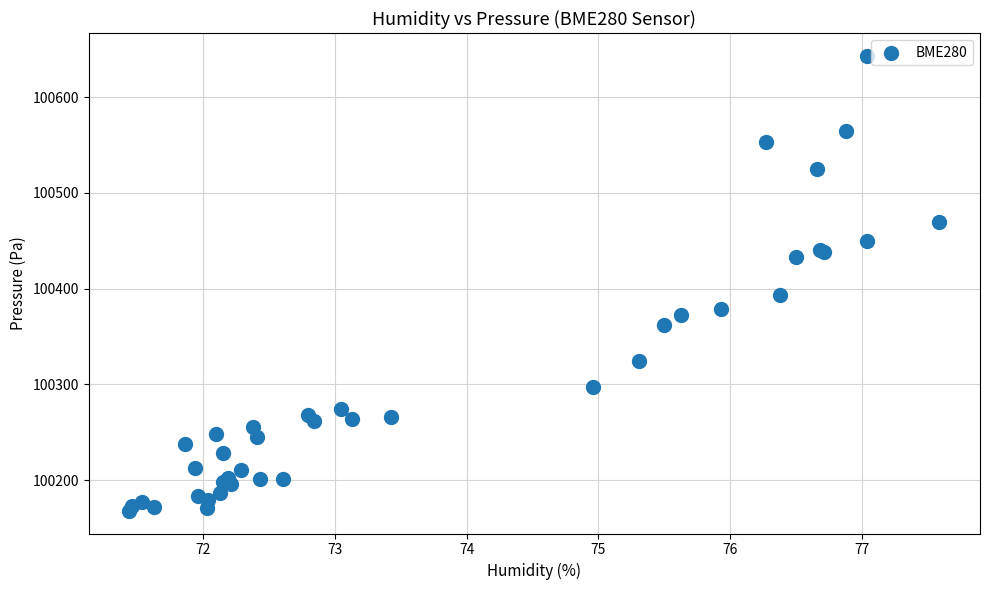

What Y value in the scatter plot is closest to 100405?

100393.5